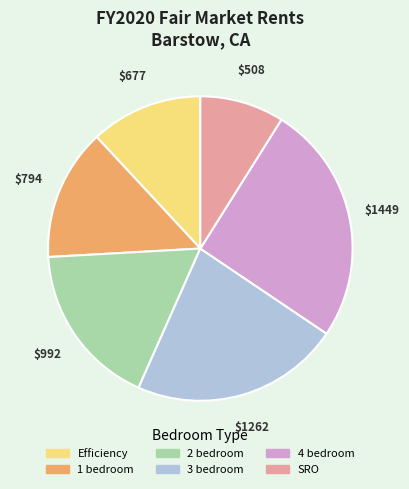

Count the number of slices in the pie.

6